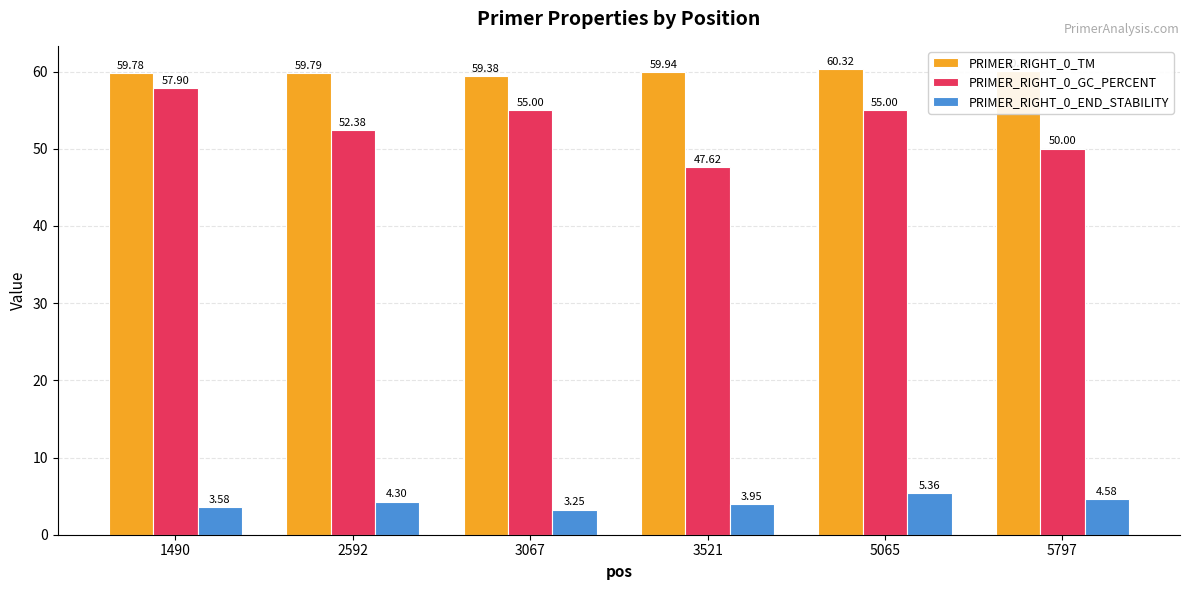

Count the number of categories in the chart.

6